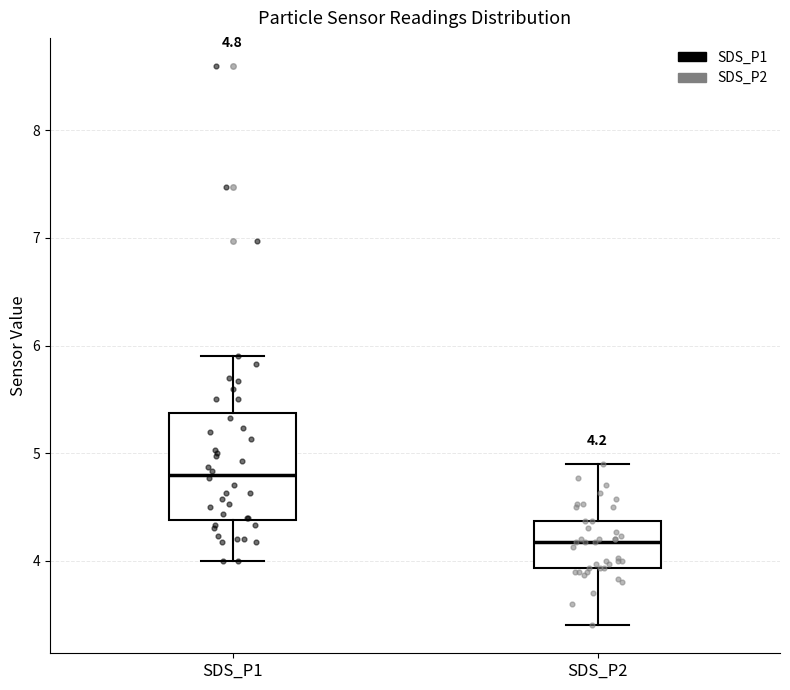

Which box is the tallest, from its lower edge to its upper edge?

SDS_P1